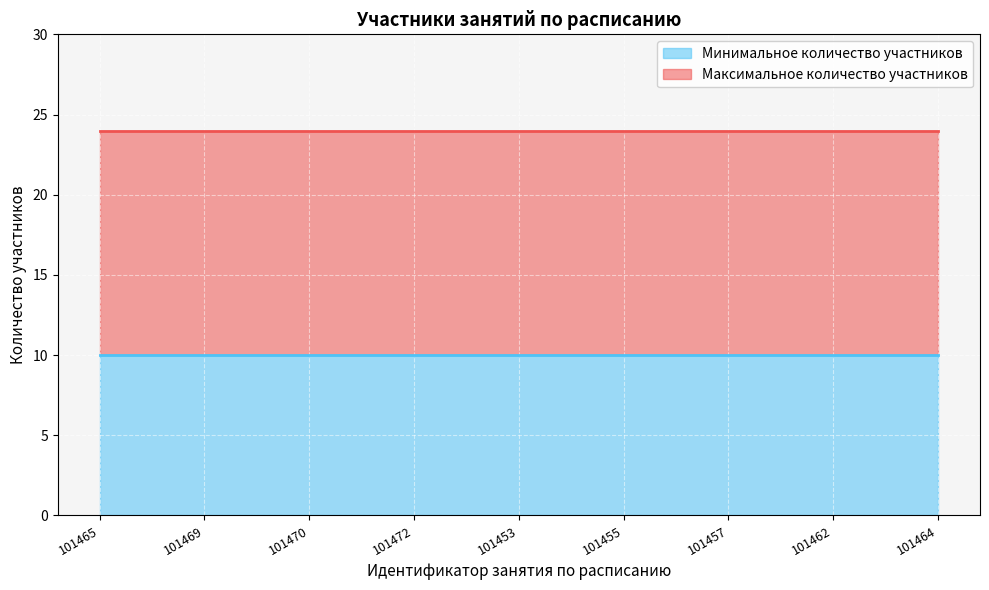

True or false: Минимальное количество участников and Максимальное количество участников intersect in this chart.

False